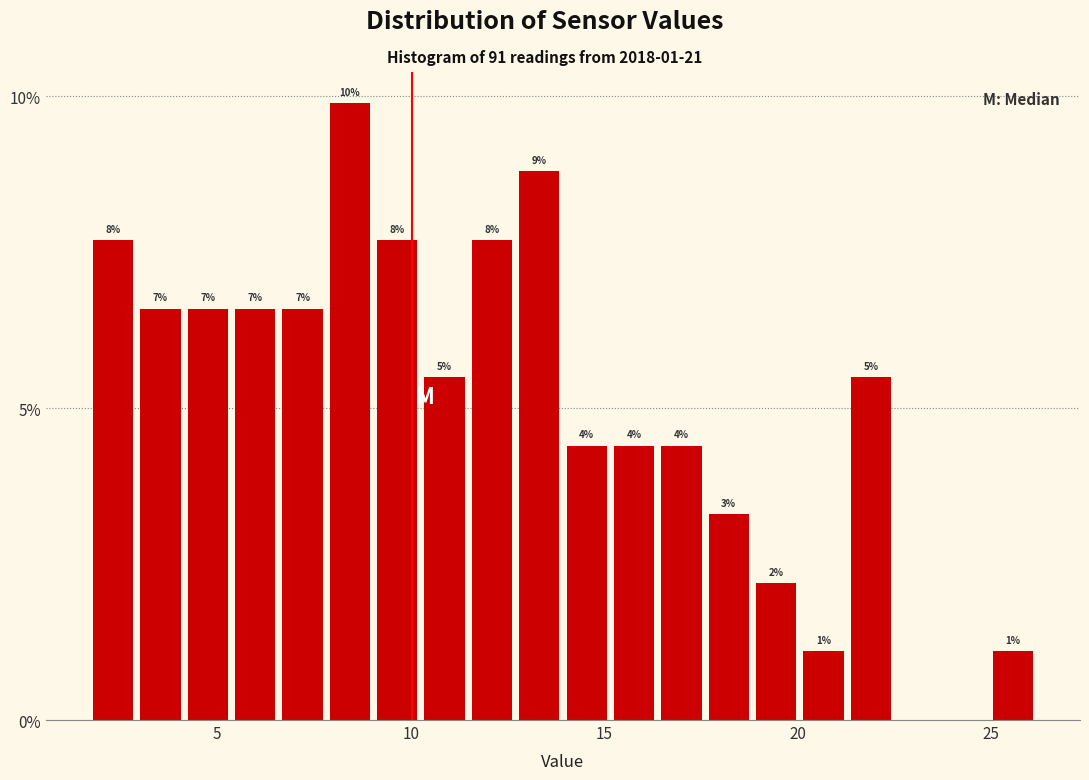

Around what value on the x-axis is the tallest bar? Give the approximate position of its centre, as read against the axis.

8.5